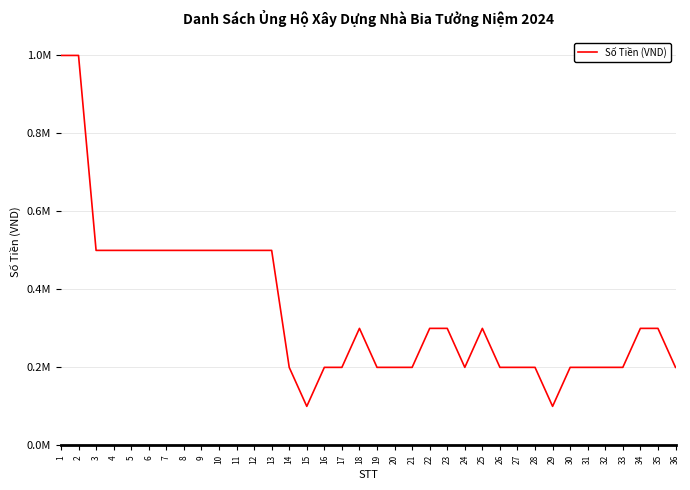

Does the chart display data point markers on the line(s)?

No